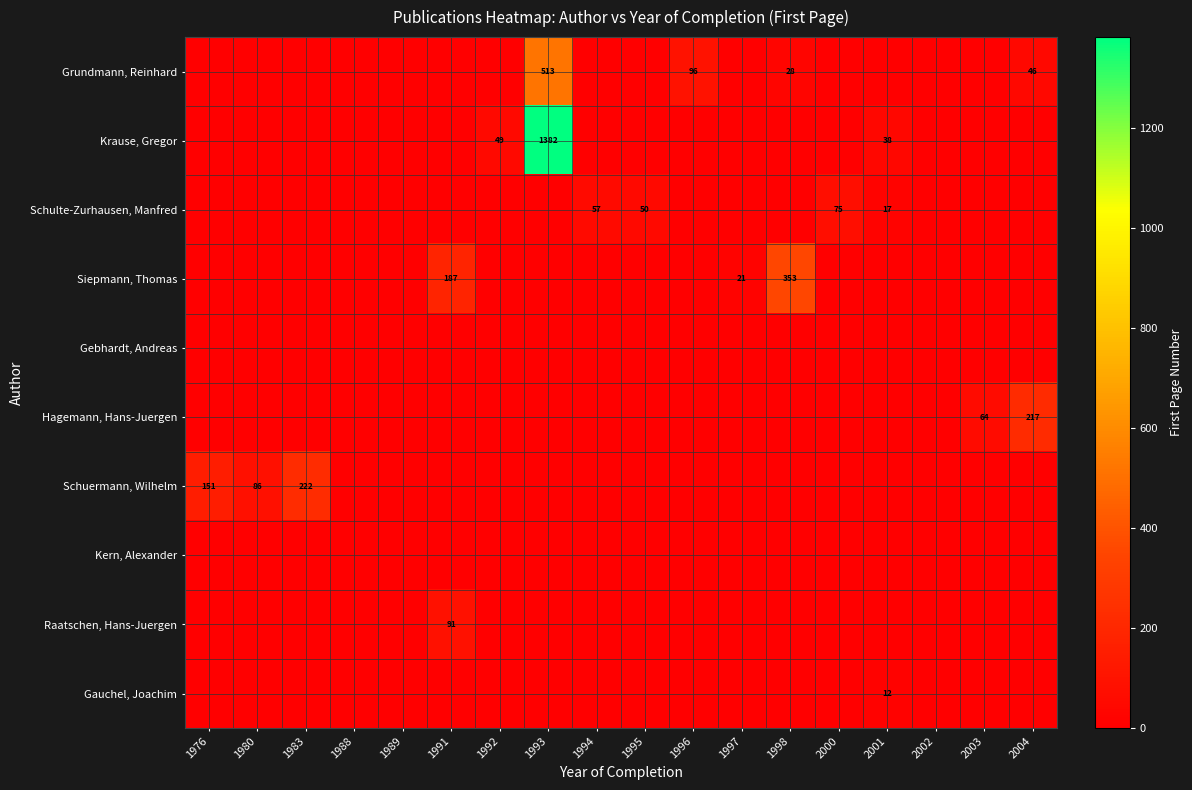

The value of Schulte-Zurhausen, Manfred at 2001 is 29. True or false?

False